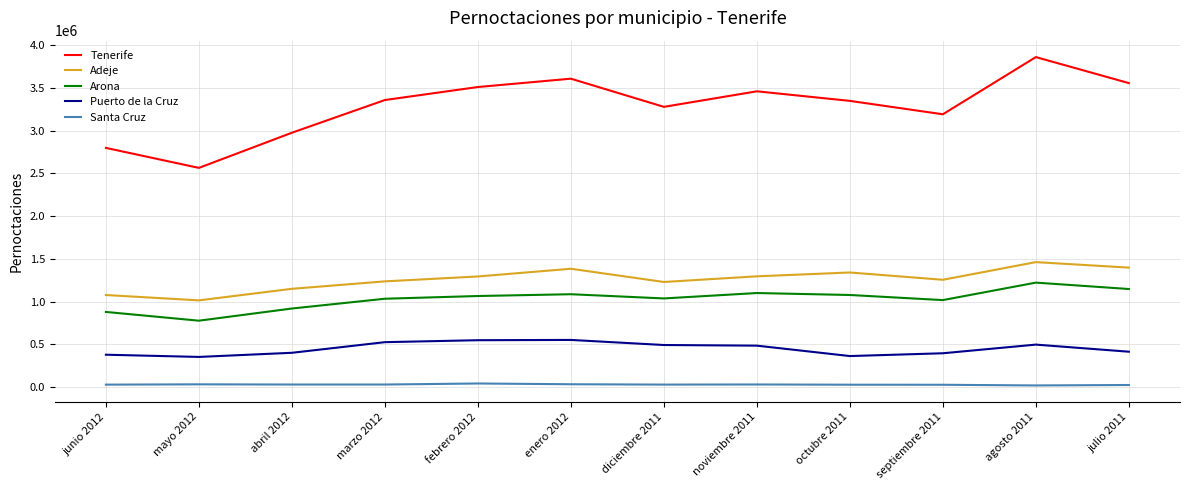

Which series changed the most between noviembre 2011 and agosto 2011?

Tenerife